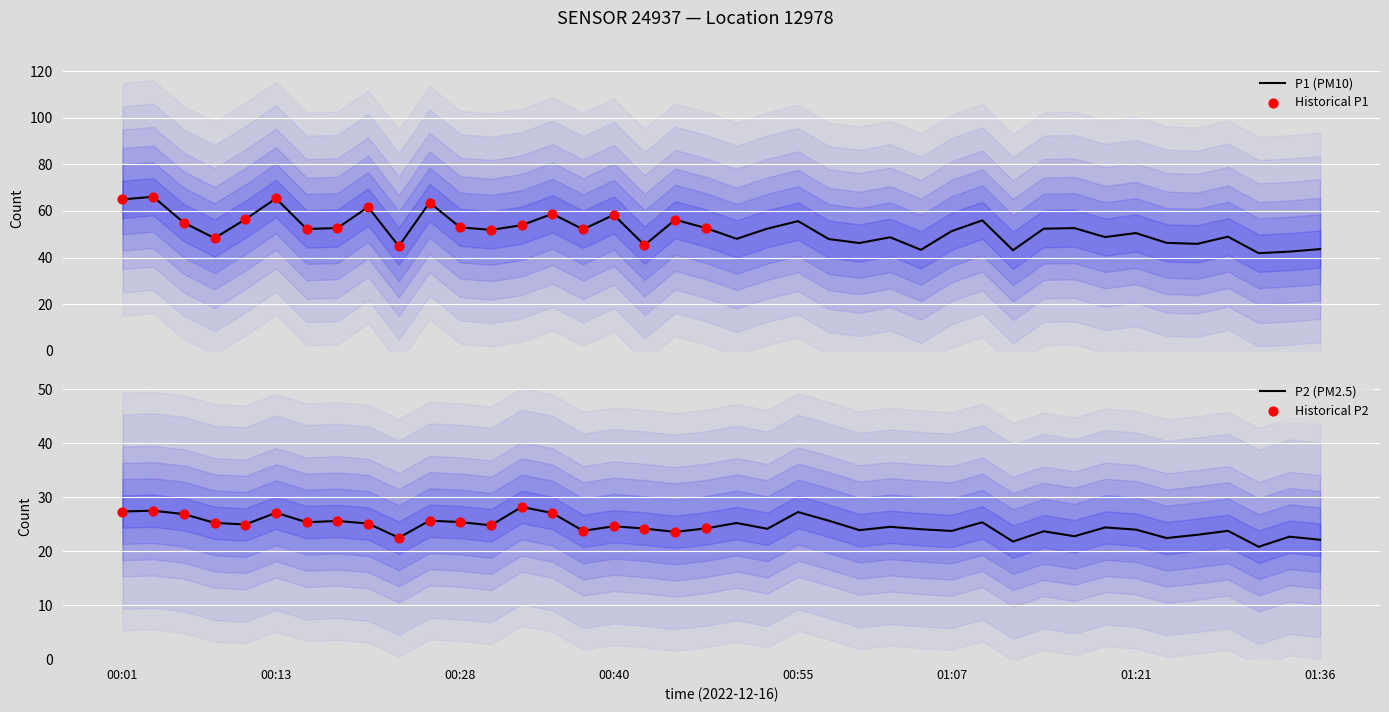

What are all the series names shown in the legend?

P1, P2